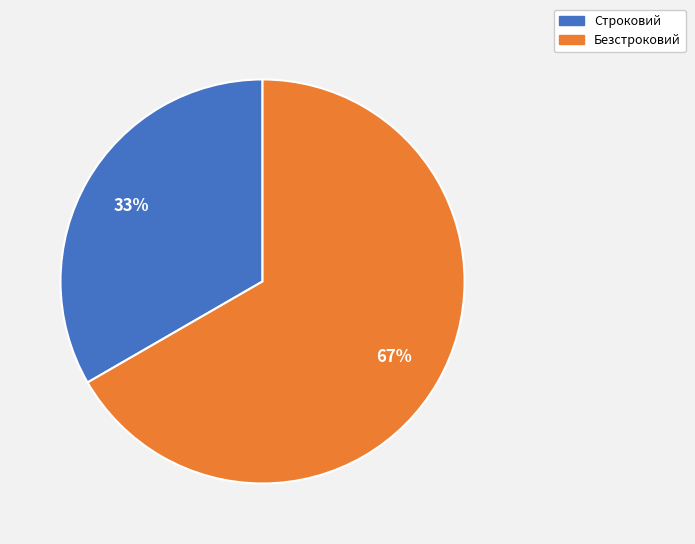

Is Строковий the majority of the pie?

No